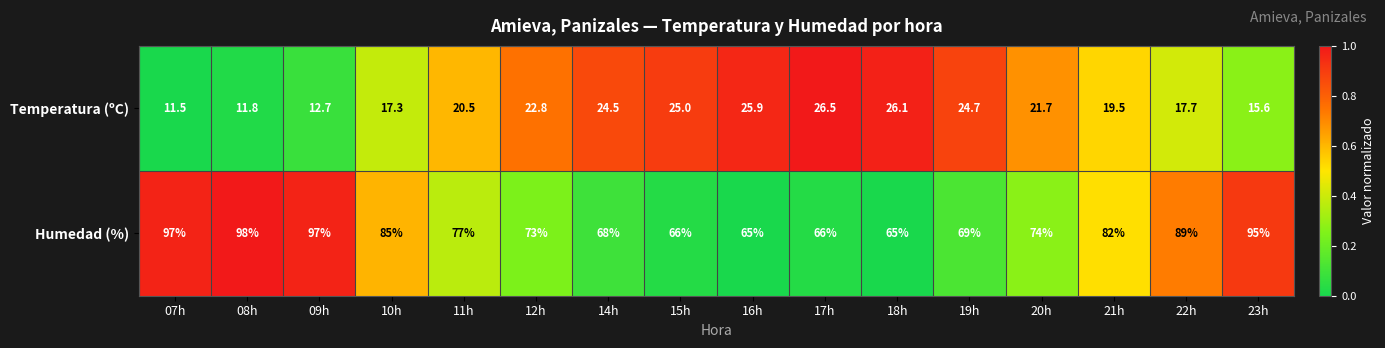

At which category is the sum across all series the highest?

23h